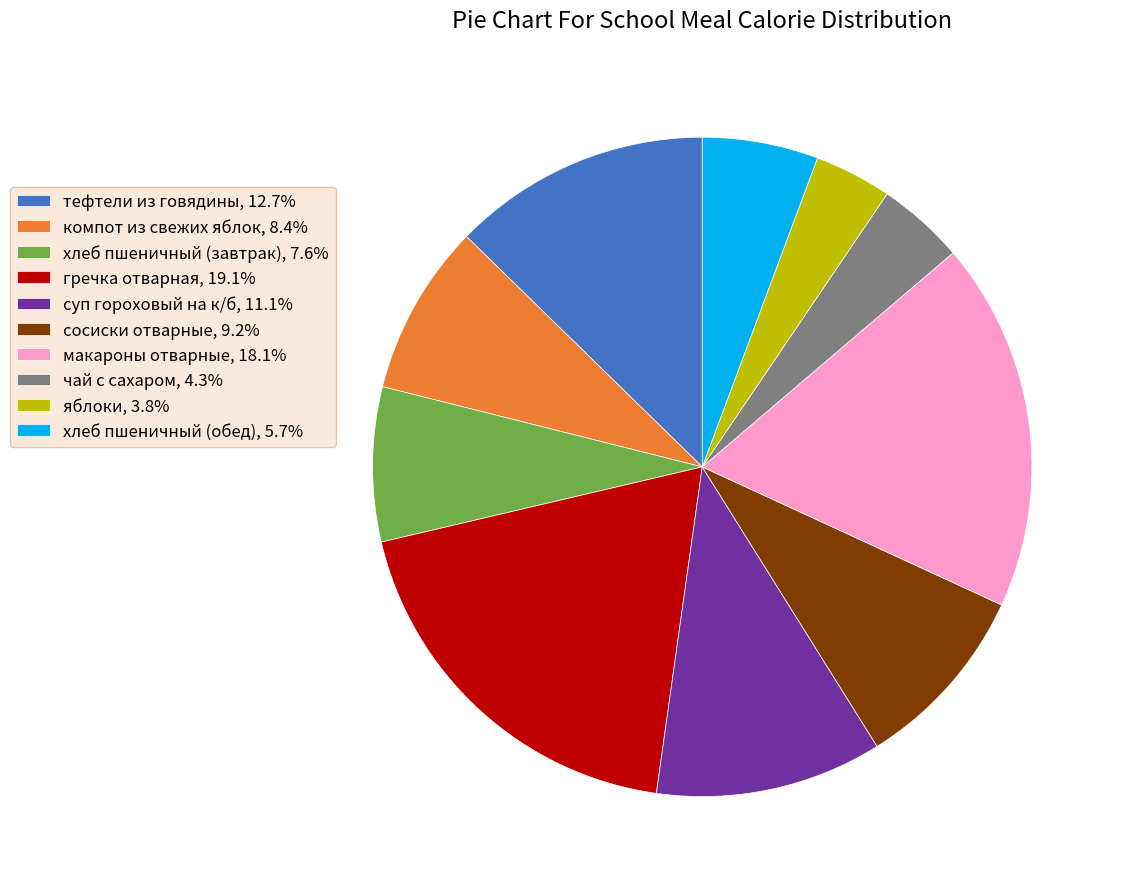

Combined, do макароны отварные and сосиски отварные account for over 50%?

No